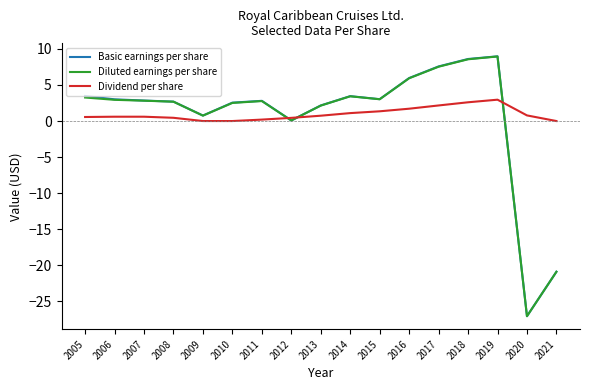

At which category is the sum across all series the highest?

2019